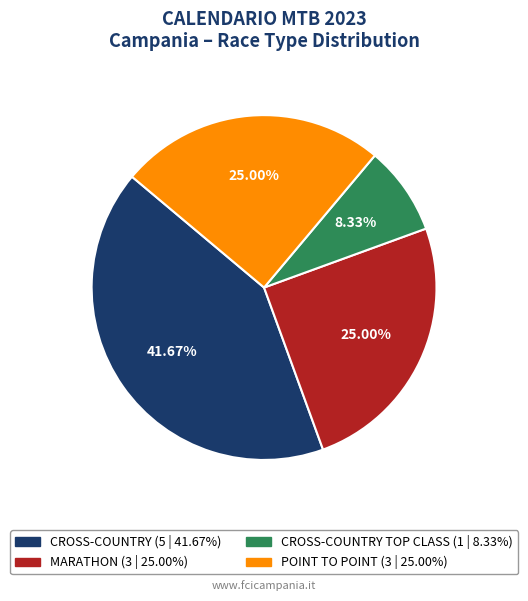

Is there any slice that represents more than half of the pie?

No